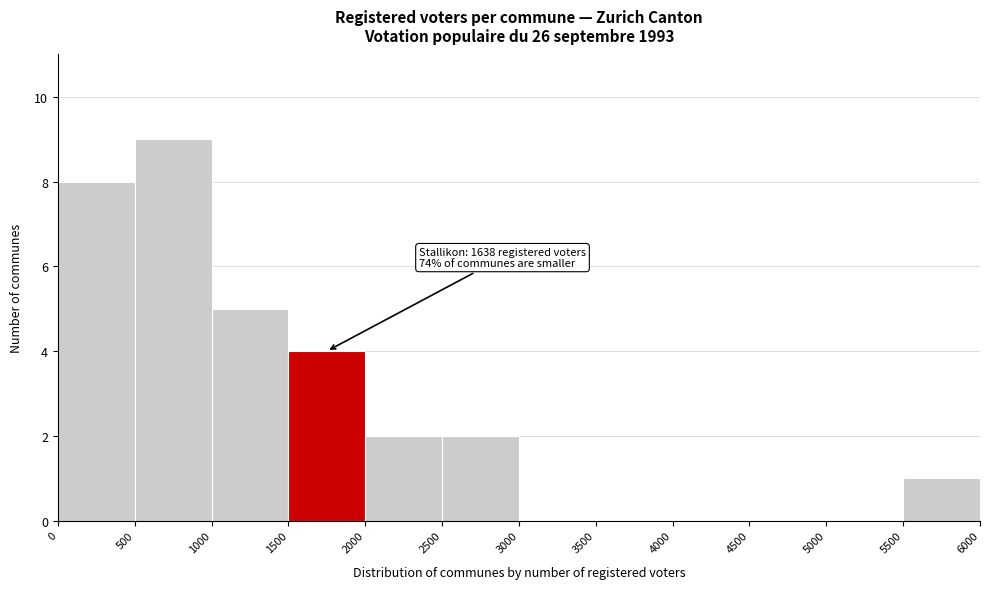

Over which range of the x-axis is the bar tallest?

500 to 1000